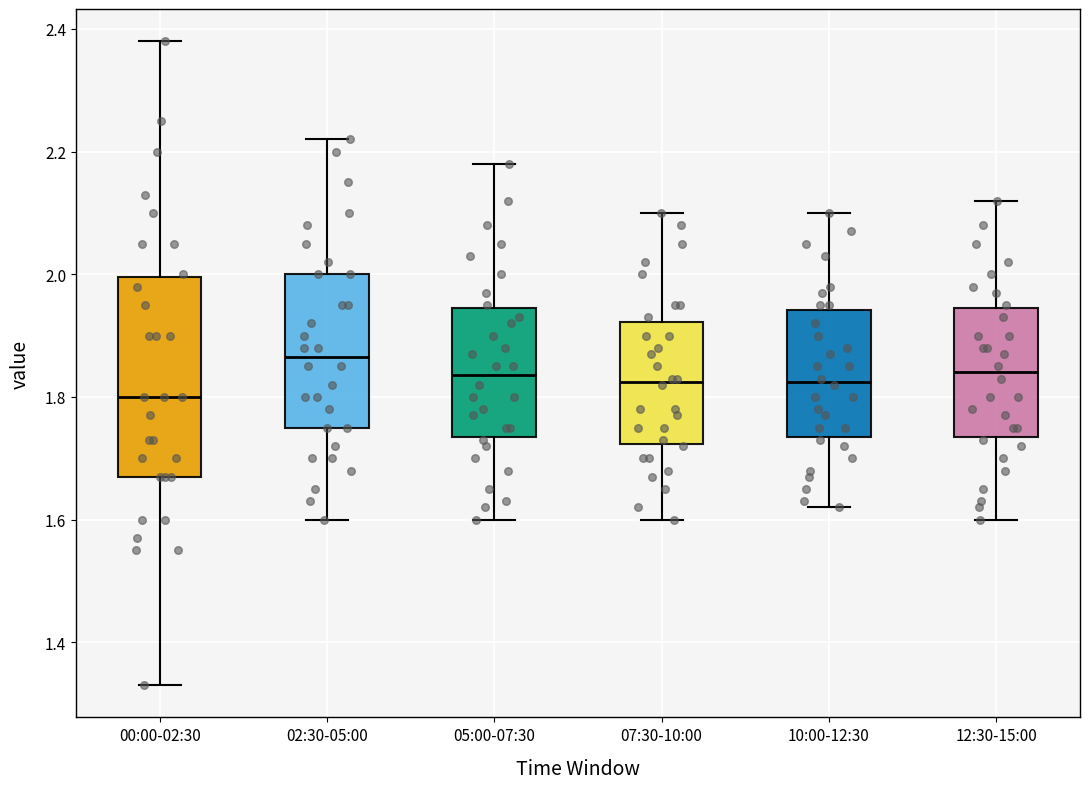

Where is the lower edge of the box for 12:30-15:00 on the y-axis? The values are not printed on the chart, so give them approximately, as read against the axis.

1.74